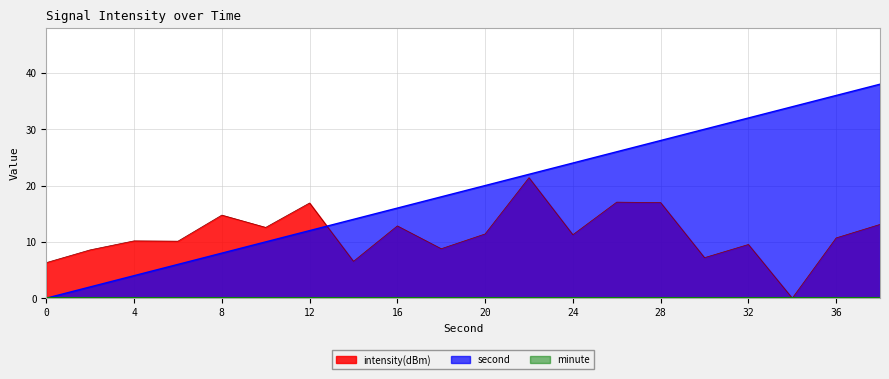

Which series has the widest spread of values?

second